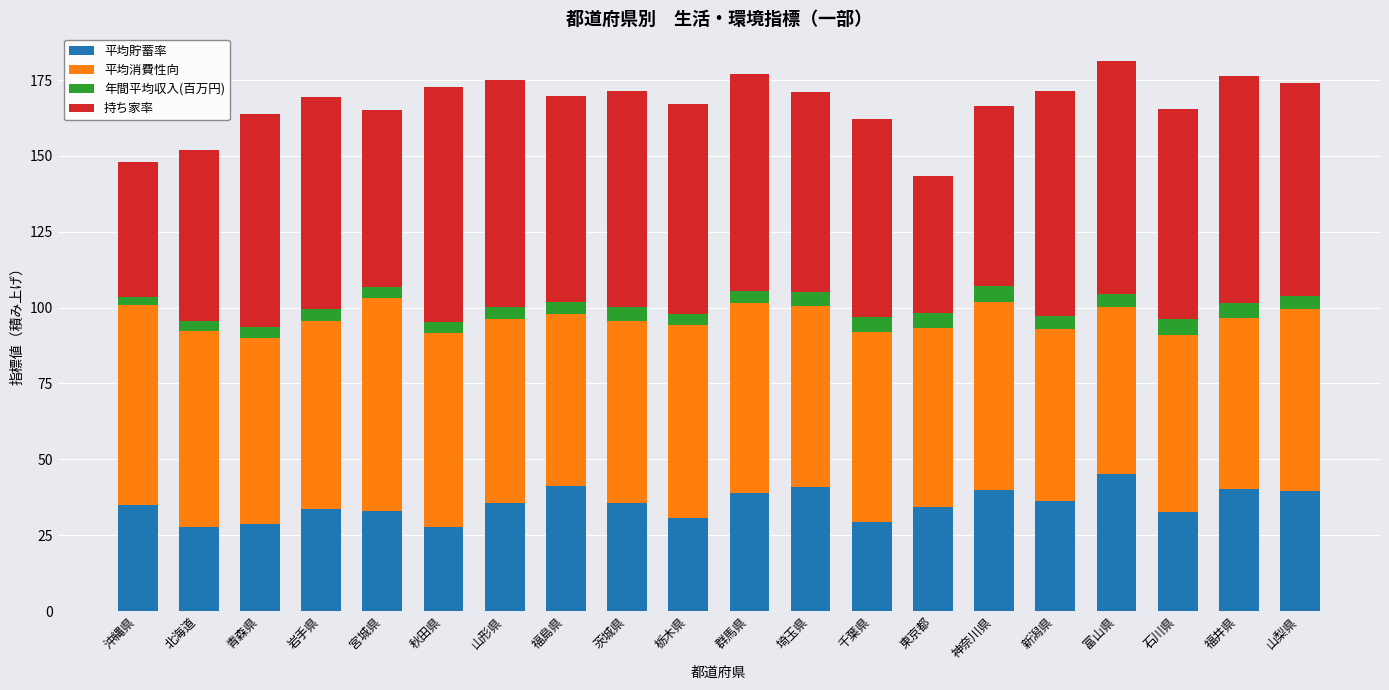

The 平均貯蓄率 series shows 8.5 at 埼玉県. True or false?

False